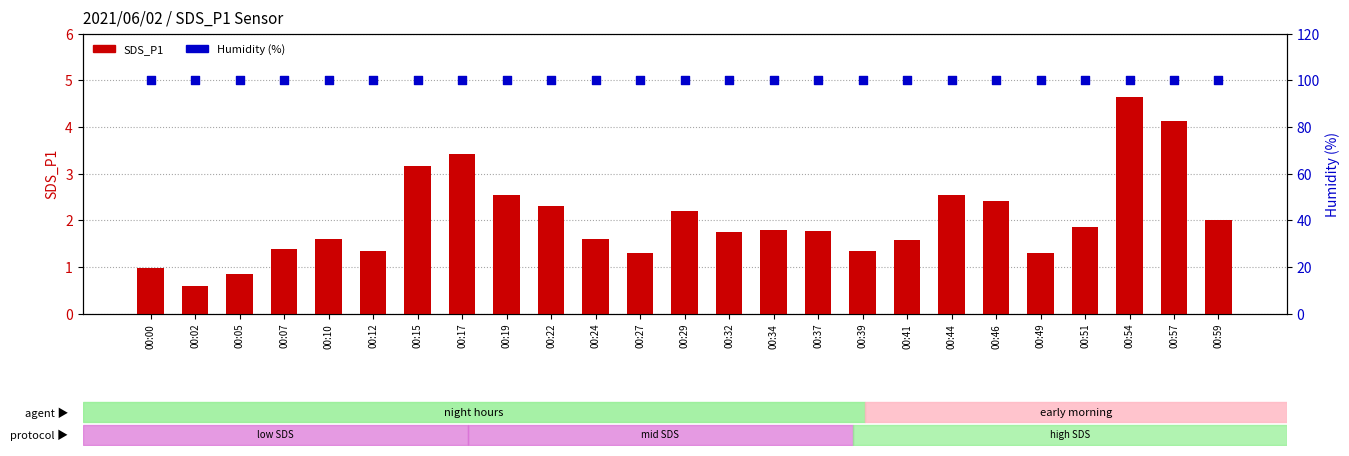

Which series contains the highest Y value?

Humidity (%)